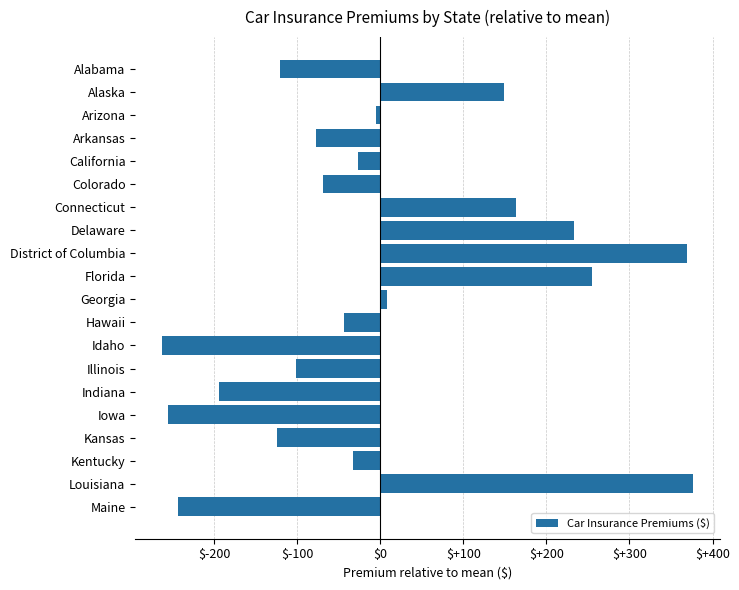

What is the maximum value shown in the chart?

376.8